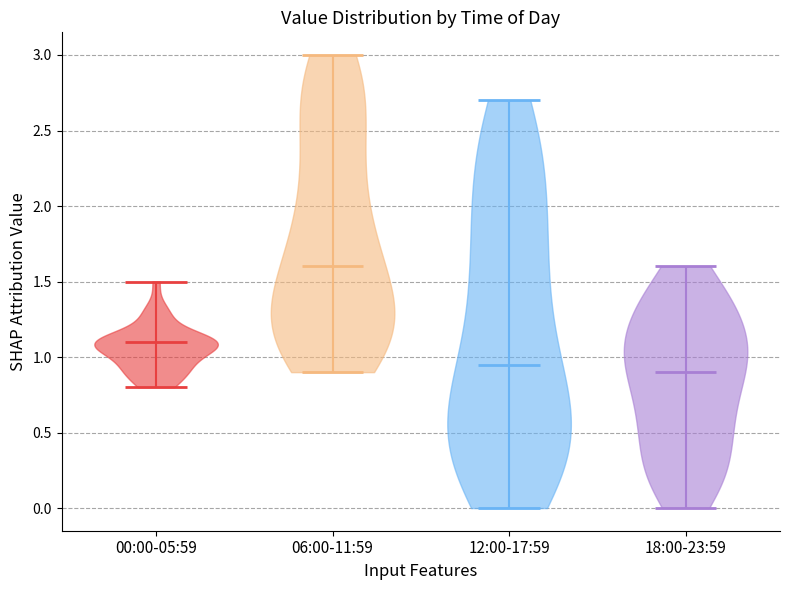

Where does the median line of the violin for 18:00-23:59 sit on the y-axis? The values are not printed on the chart, so give them approximately, as read against the axis.

0.90